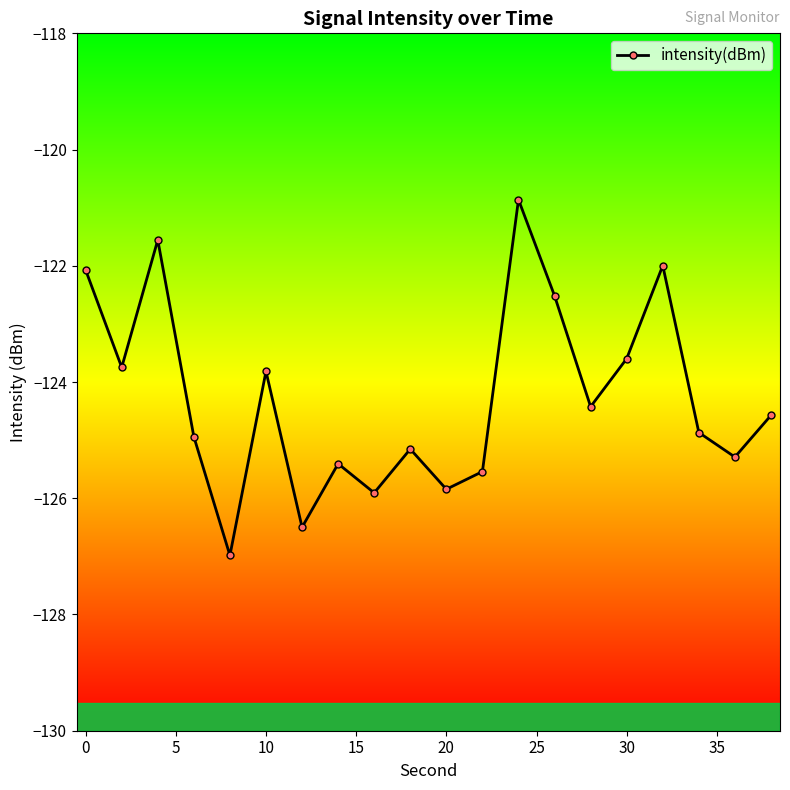

How many interior local valleys (lower than both neighbors) does the data have?

7